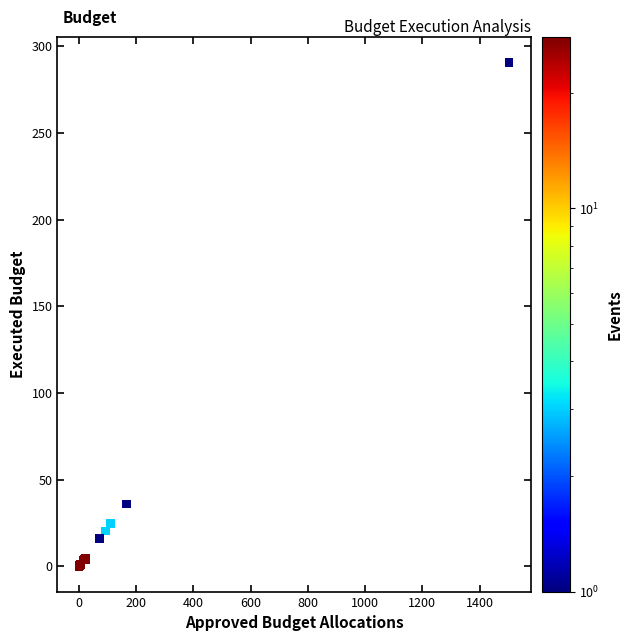

What Y value in the scatter plot is closest to 145?

36.0